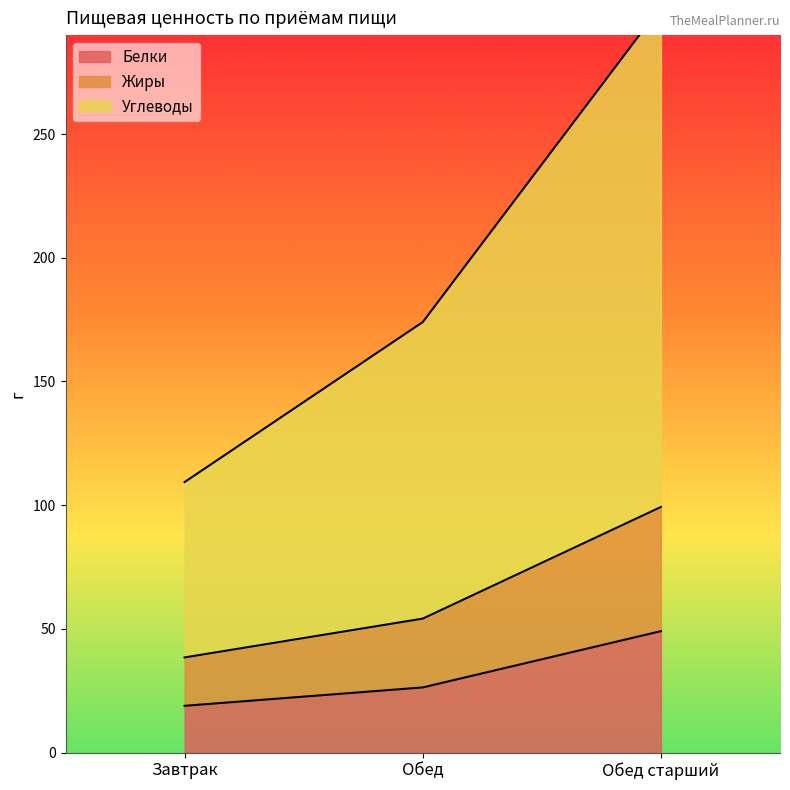

What is the label of the 2nd point from the right?

Обед